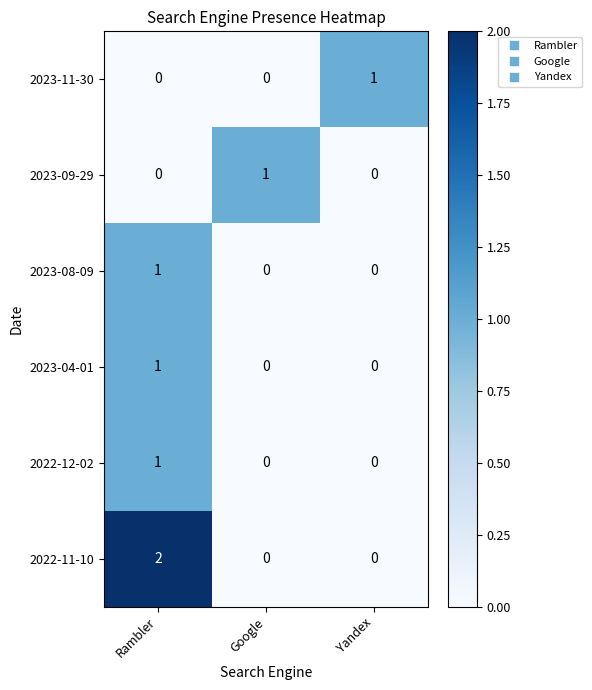

How many 2023-11-30 values are between 0 and 1?

3